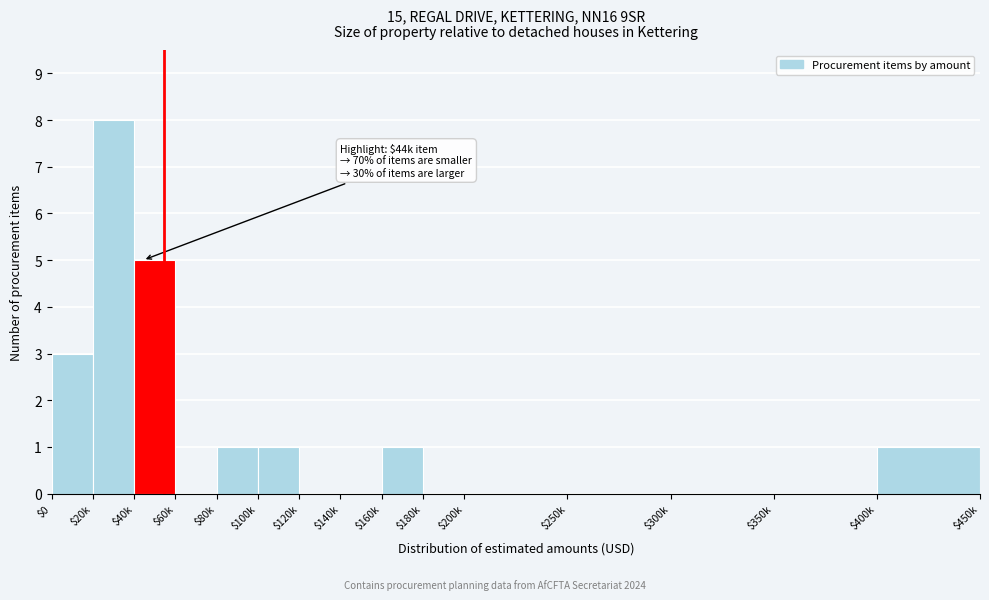

What is the sum of all values?

20